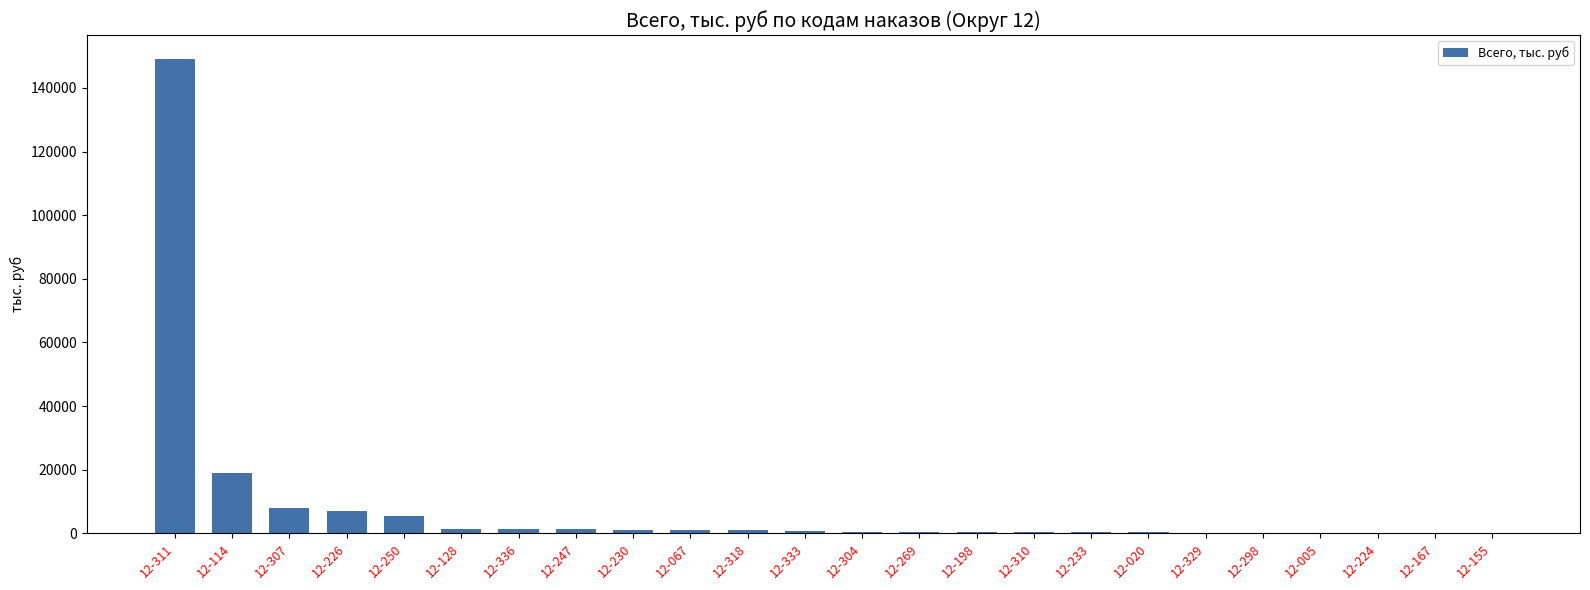

How many series are shown in this chart?

1